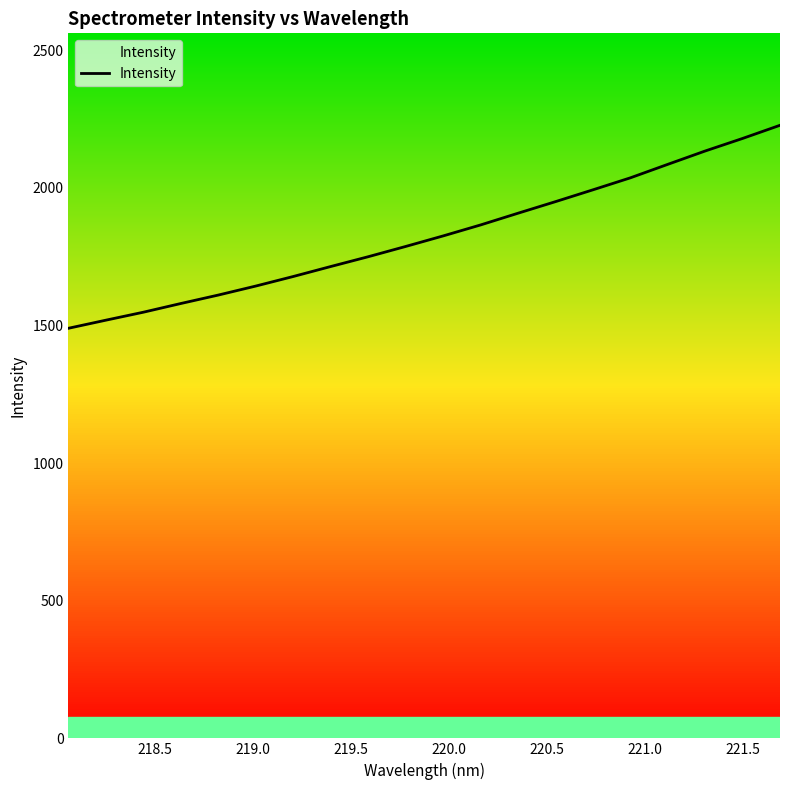

How many distinct data groups are displayed?

1